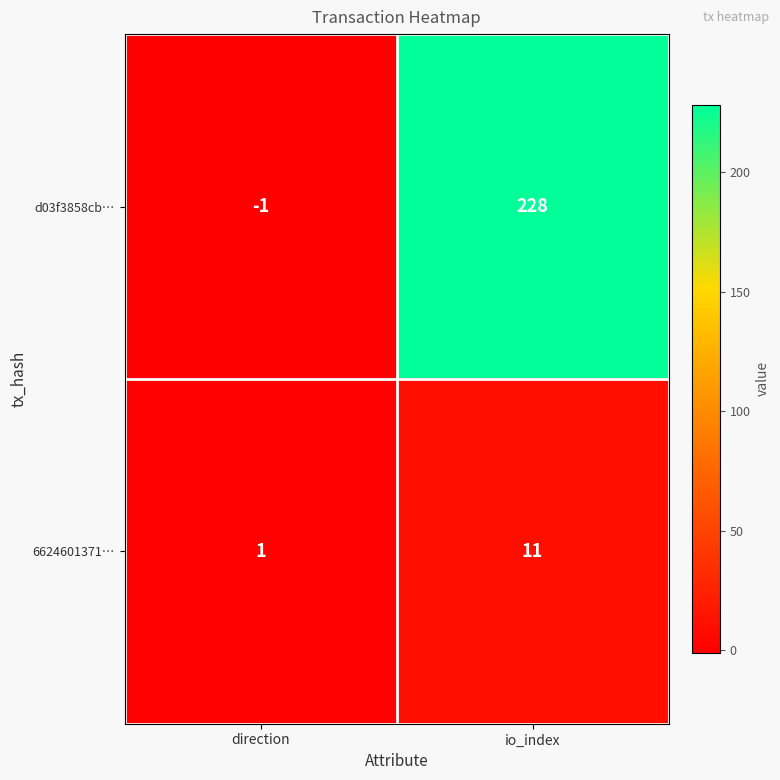

What is the difference between the maximum and minimum values in the d03f3858cb… series?

229